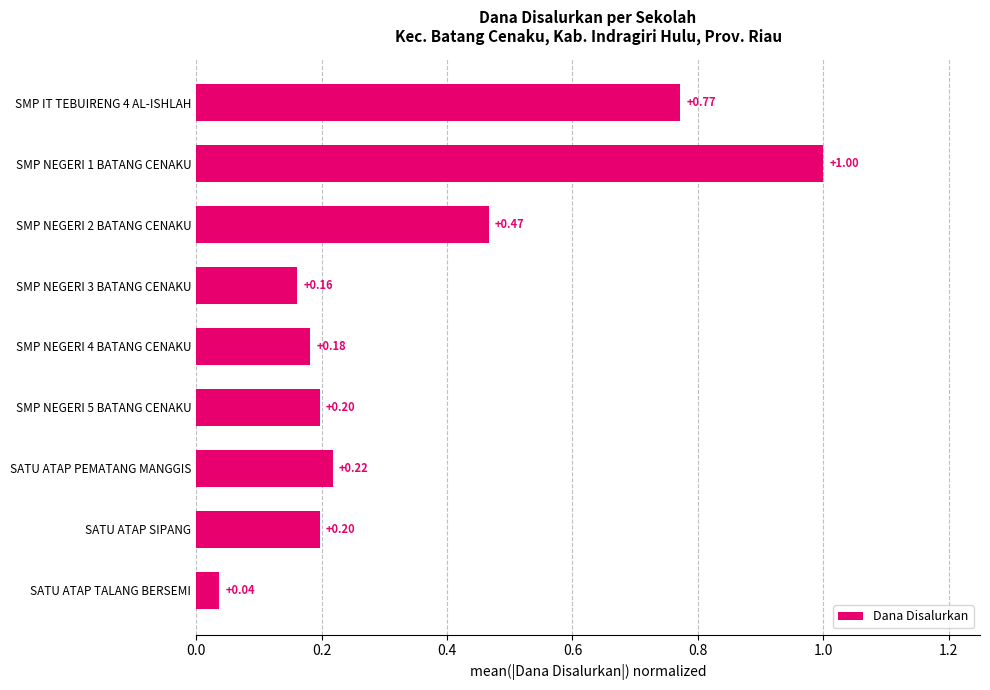

What is the average value?

0.4